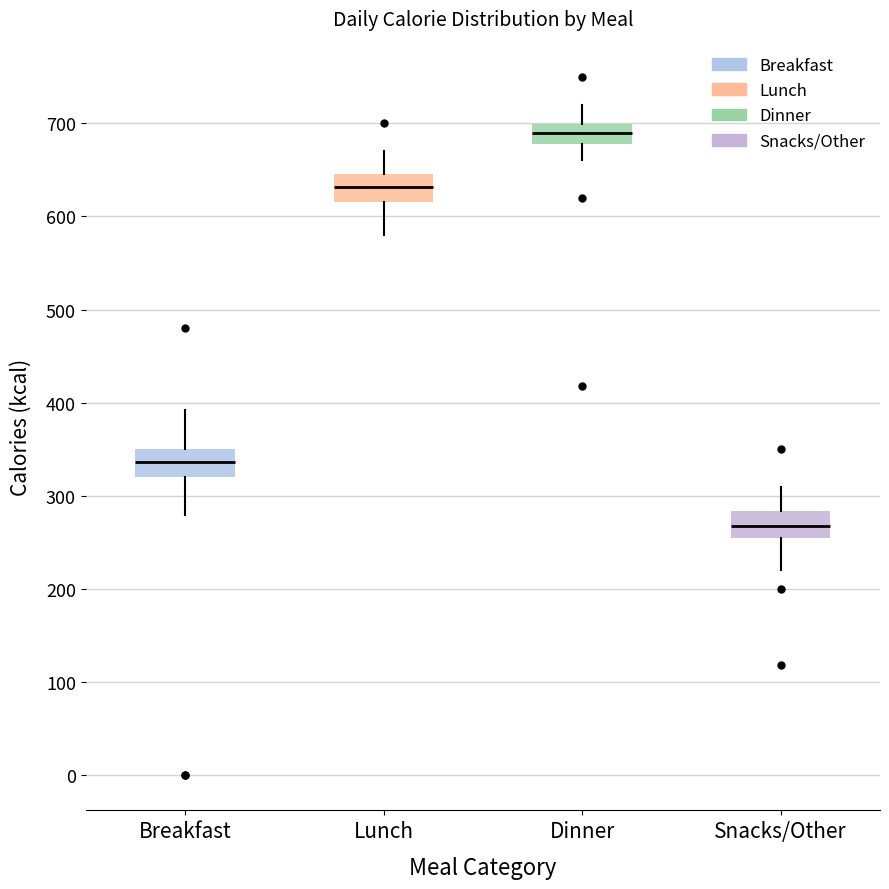

Reading left to right, transcribe this box plot: for each box, give where its median line is, the range the box spans, and where its two whiskers end, as read against the y-axis. The values are not printed on the chart, so give them approximately, as read against the axis.

Breakfast: median 340, box 320 to 350, whiskers 280 to 390
Lunch: median 630, box 620 to 650, whiskers 580 to 670
Dinner: median 690, box 680 to 700, whiskers 660 to 720
Snacks/Other: median 270, box 260 to 280, whiskers 220 to 310